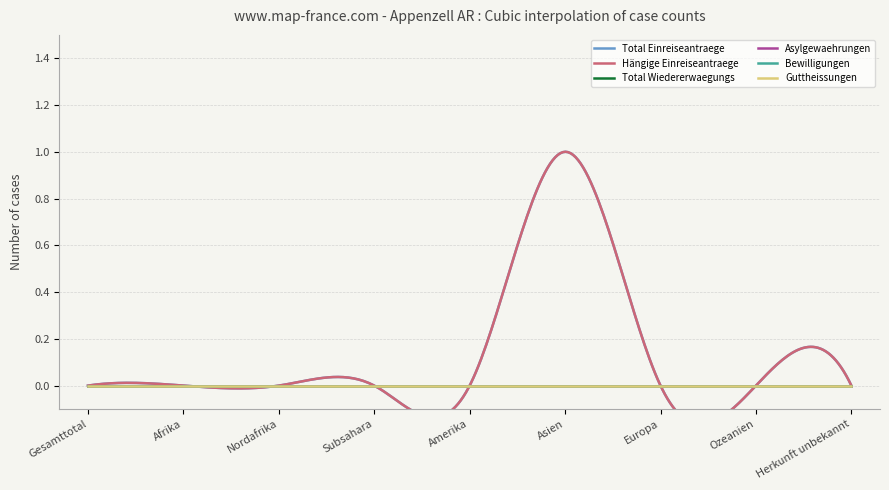

True or false: Guttheissungen and Total Einreiseantraege cross at least once.

False